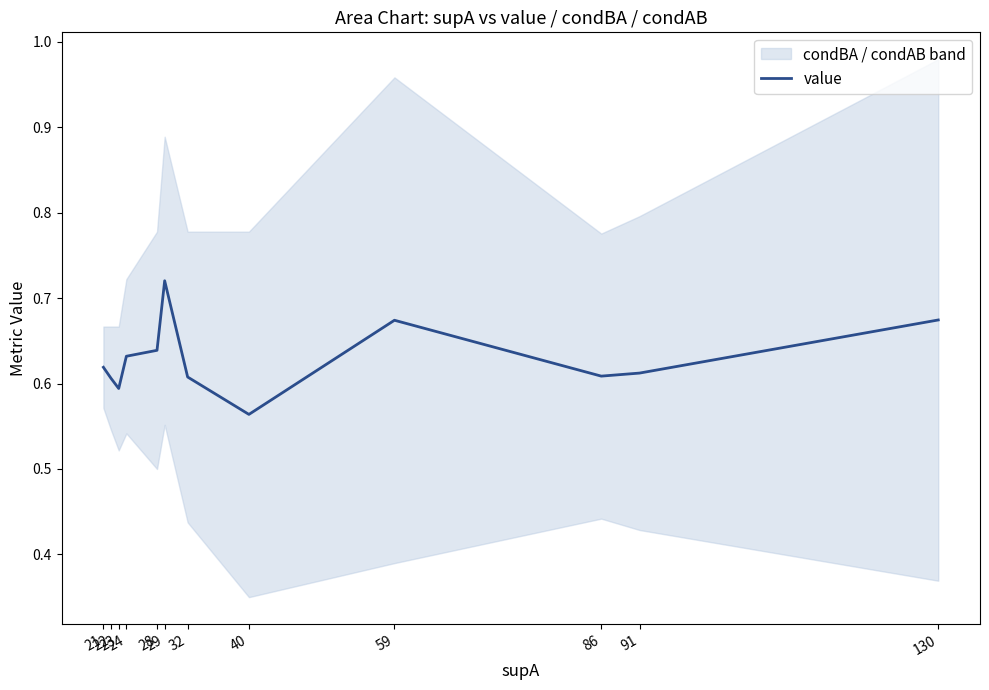

What is the difference between the second highest and minimum values?

0.1